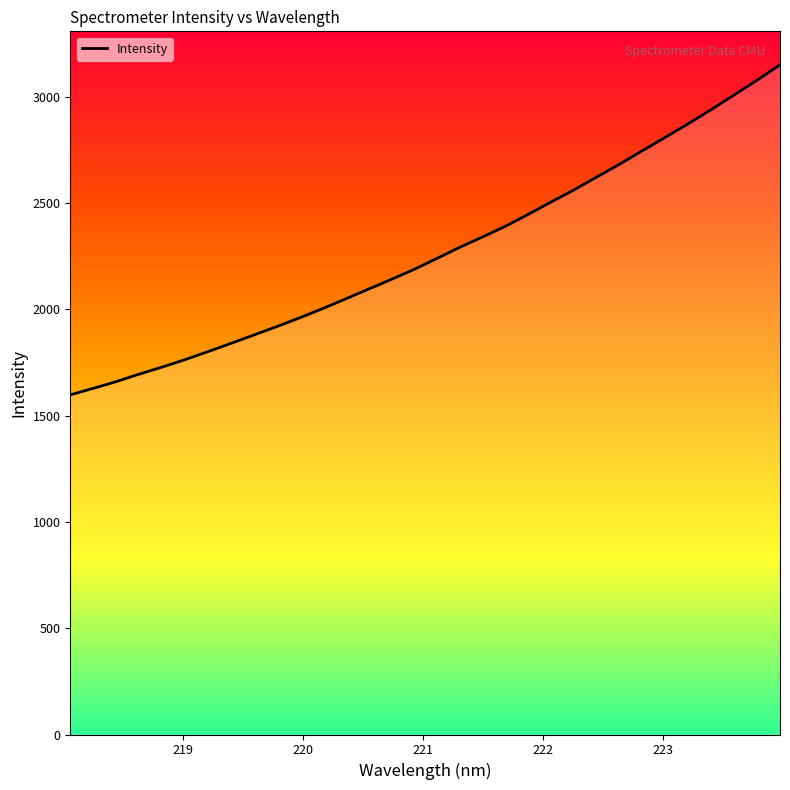

What is the difference between the maximum and minimum values?

1552.4